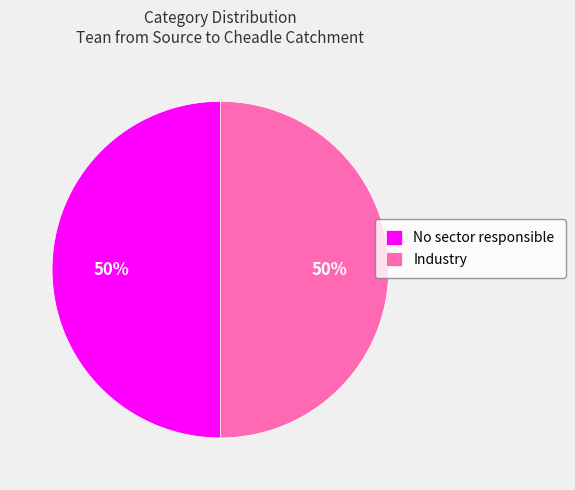

The Industry slice represents 60% of the pie. True or false?

False